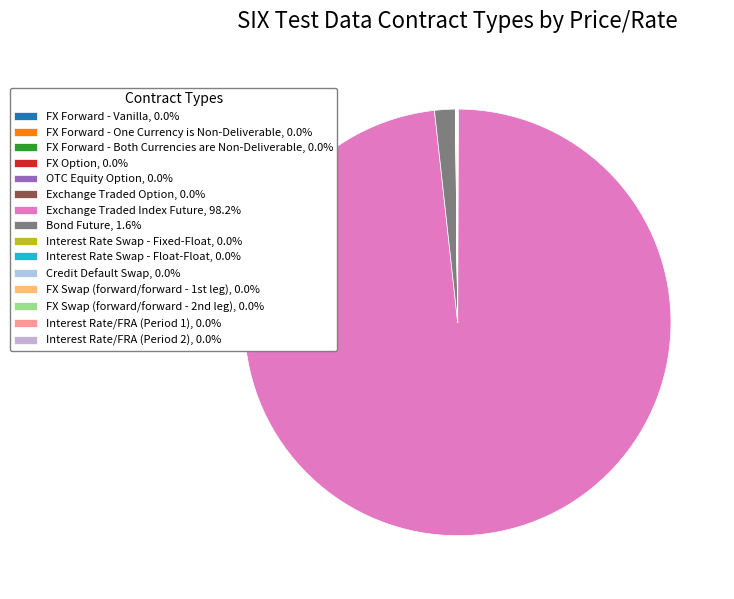

To the nearest percent, what is the average slice percentage?

7%